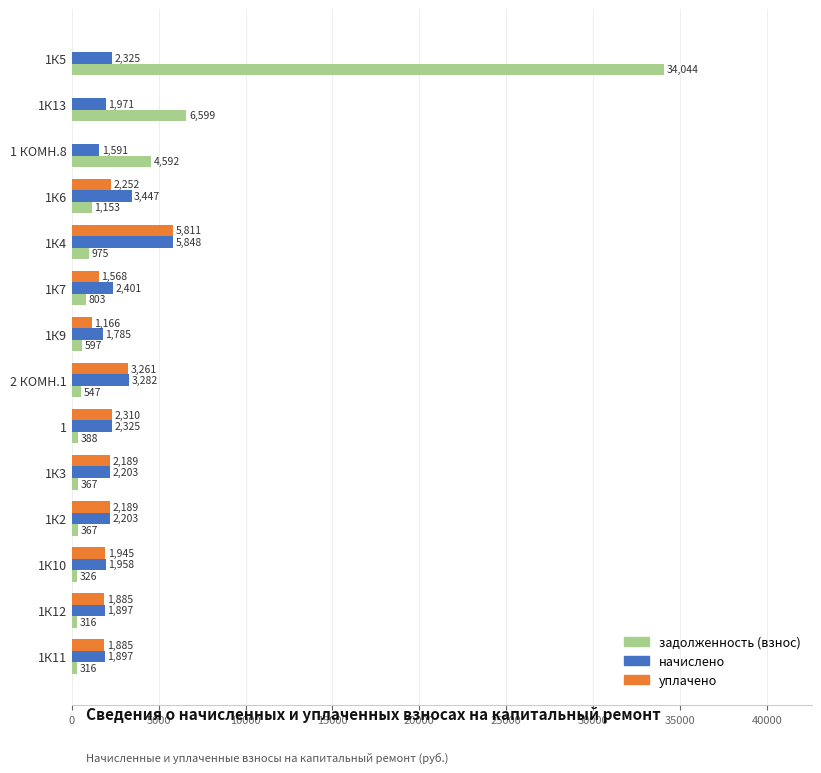

Is the value of уплачено at 1К2 greater than the value of начислено at 1К5?

No